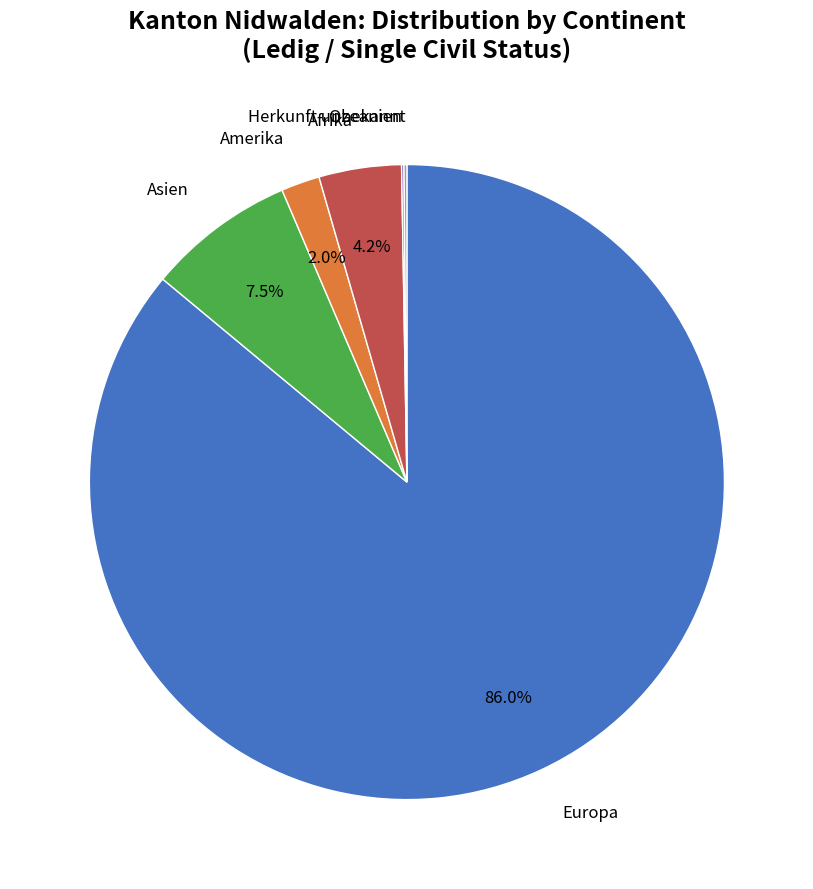

Between Amerika and Asien, which is larger?

Asien